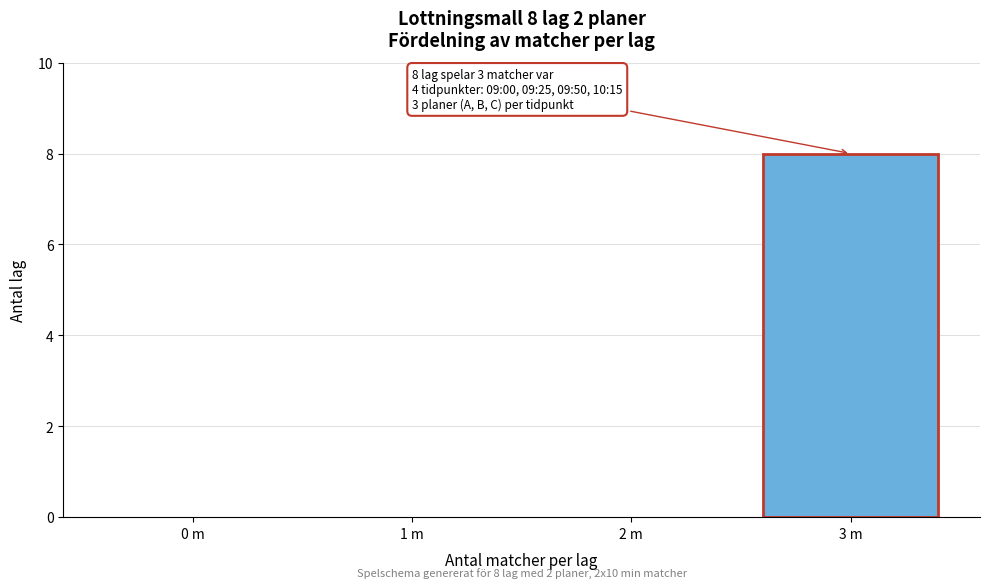

Reading left to right, extract all data points from this chart.

0 m=0	1 m=0	2 m=0	3 m=8